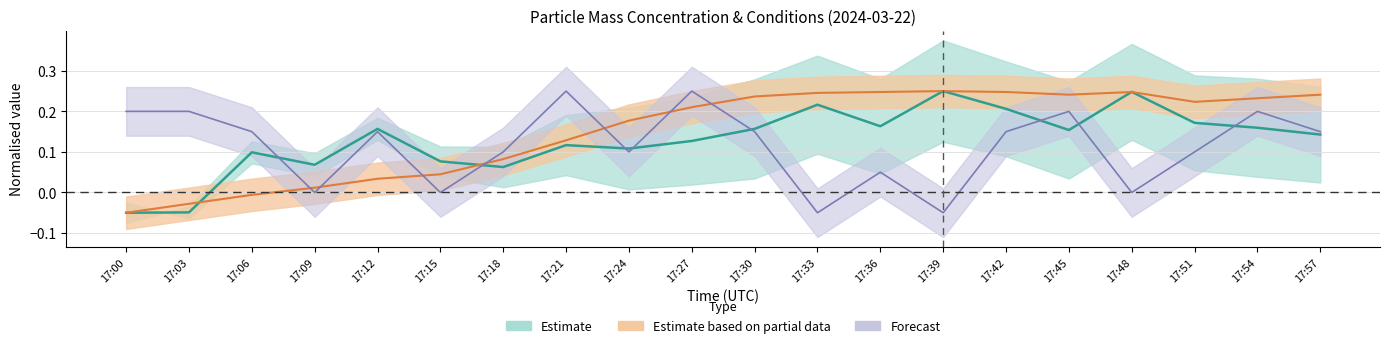

The value of U1_M11 at 17:24 is 0.1. True or false?

False